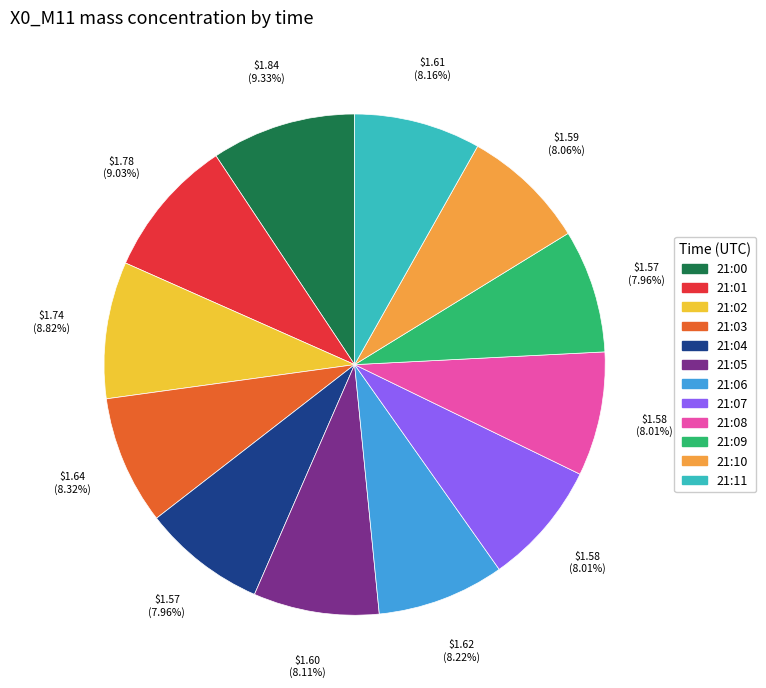

How many slices are in this pie chart?

12